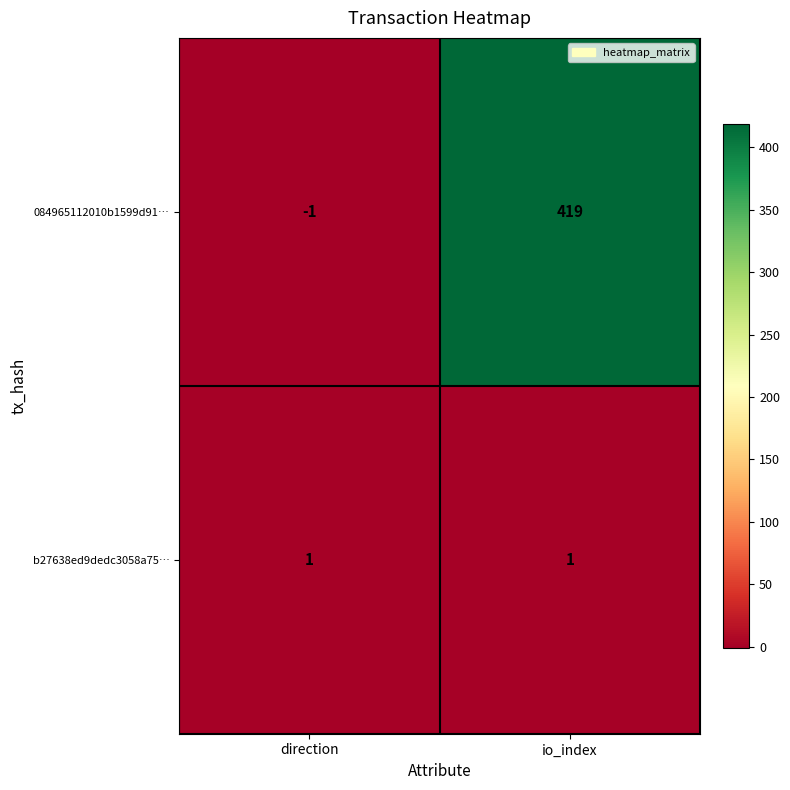

True or false: 084965112010b1599d91… has a value of 665 at io_index.

False